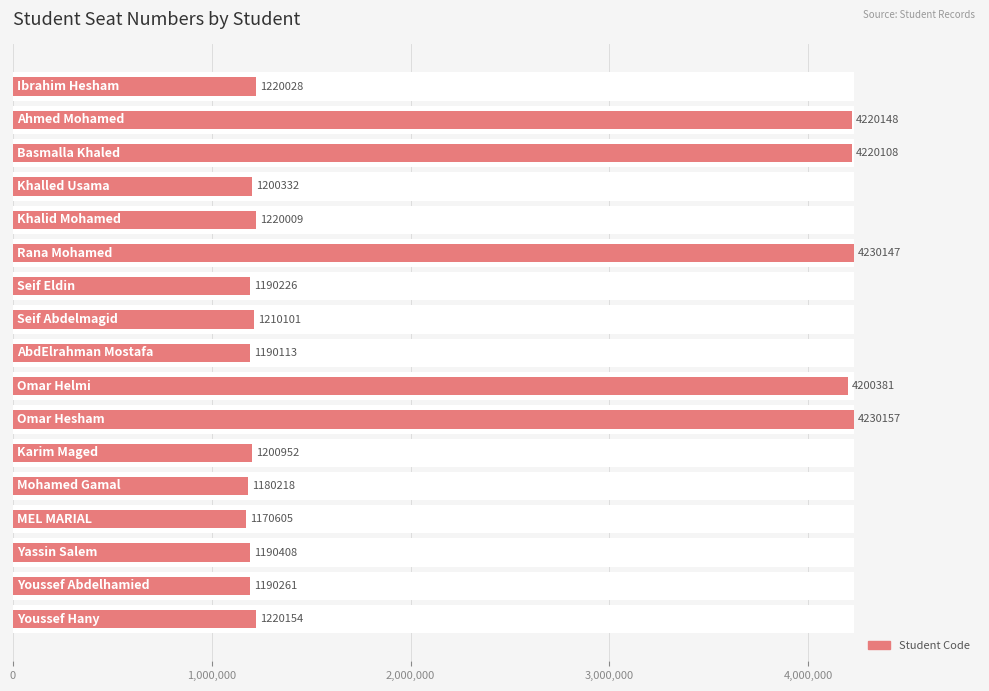

Which has a higher value, 5,000,000 or 16?

5,000,000